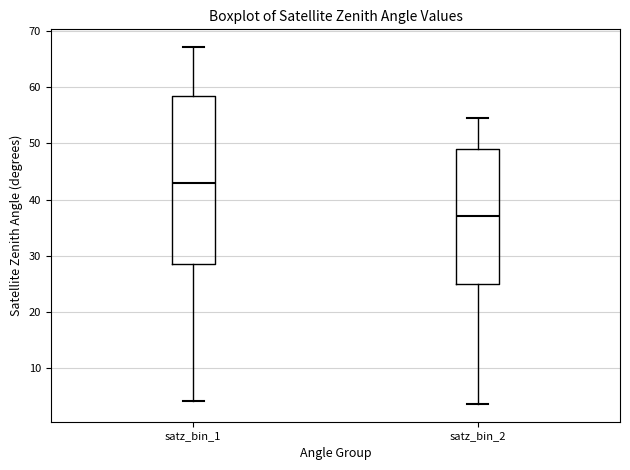

Where does the lower whisker of the box for satz_bin_1 end on the y-axis? The values are not printed on the chart, so give them approximately, as read against the axis.

4